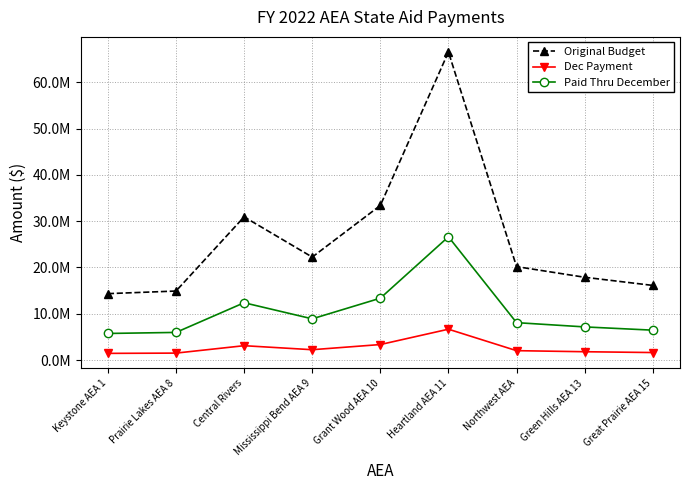

What is the total value across all series at Keystone AEA 1?

21519330